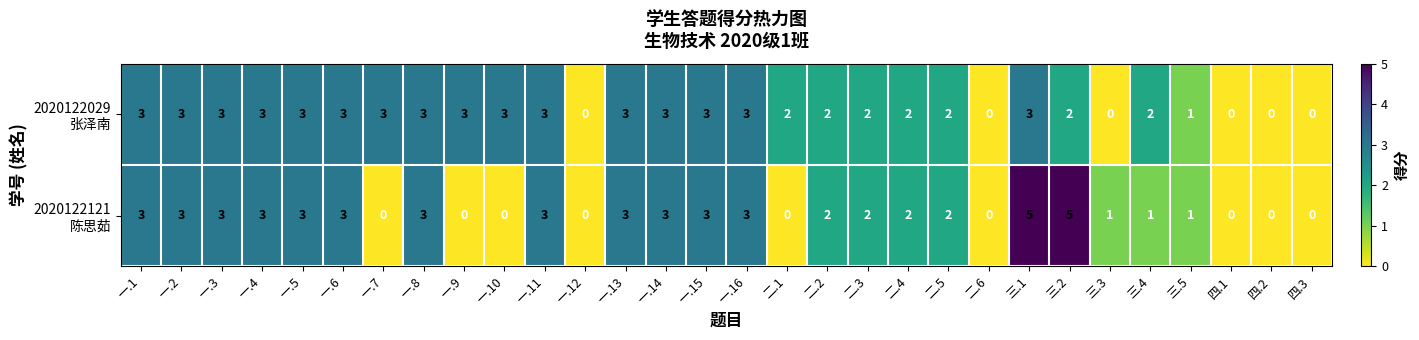

At which category is the sum across all series the highest?

三.1